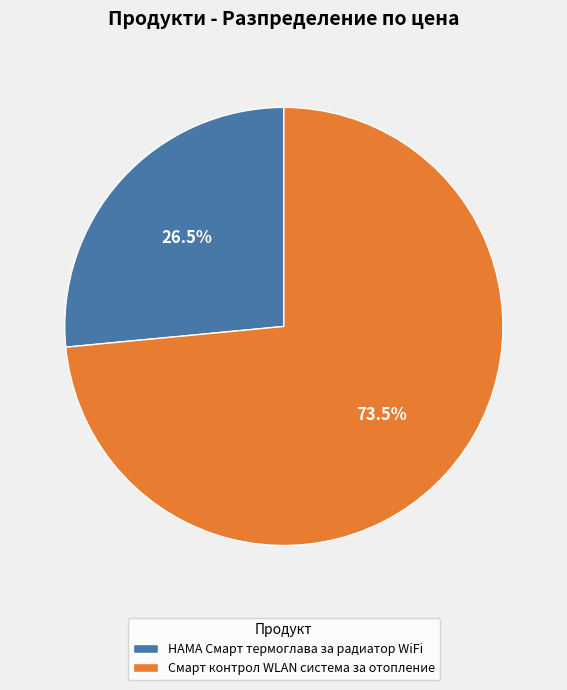

What is the ratio of the value at HAMA Смарт термоглава за радиатор WiFi to the value at Смарт контрол WLAN система за отопление?

0.4